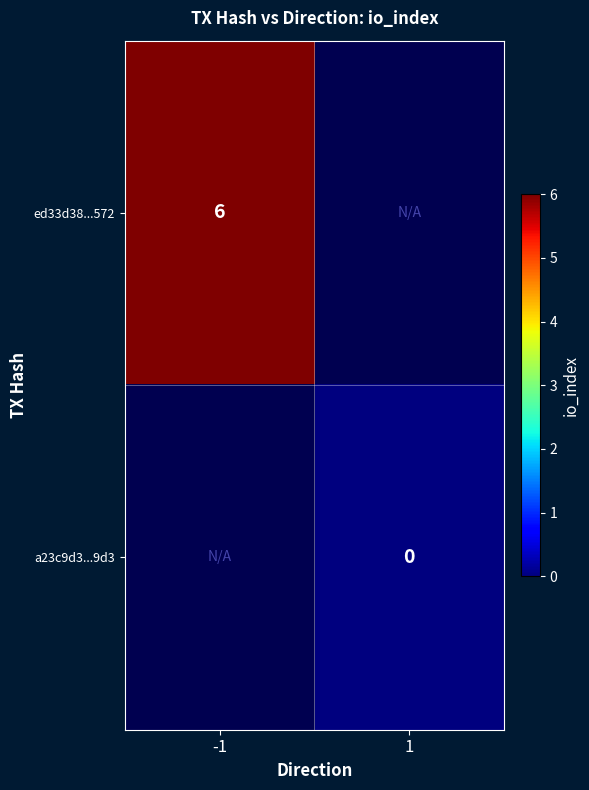

True or false: ed33d38...572 has a value of 6 at -1.

True